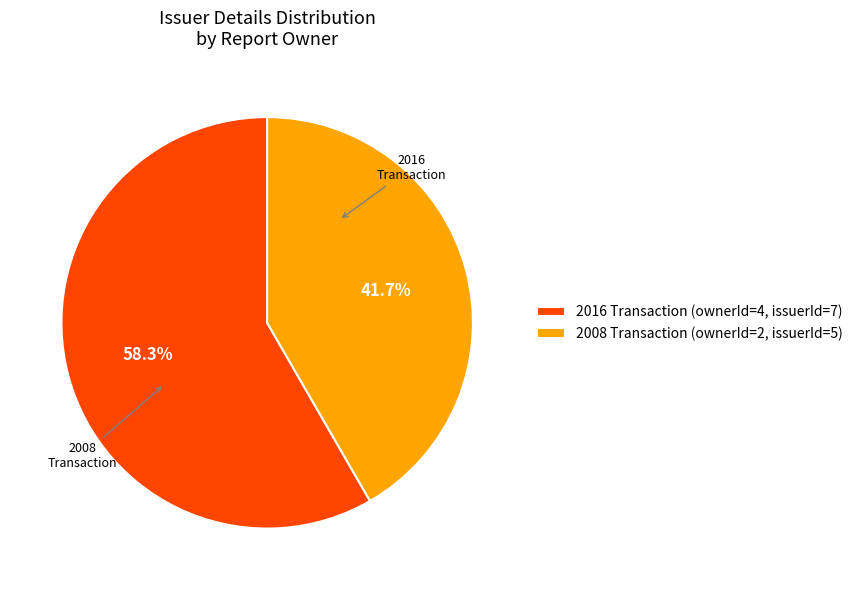

What is the ratio of the value at 2008 Transaction (ownerId=2, issuerId=5) to the value at 2016 Transaction (ownerId=4, issuerId=7)?

0.7